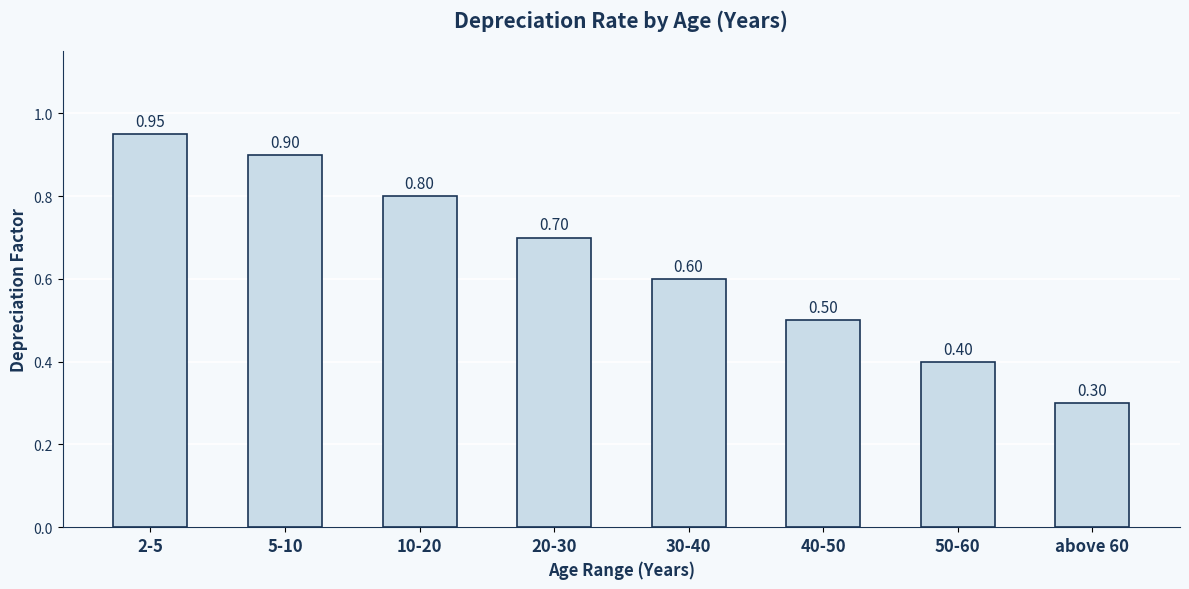

What is the label of the 1st bar from the right?

above 60